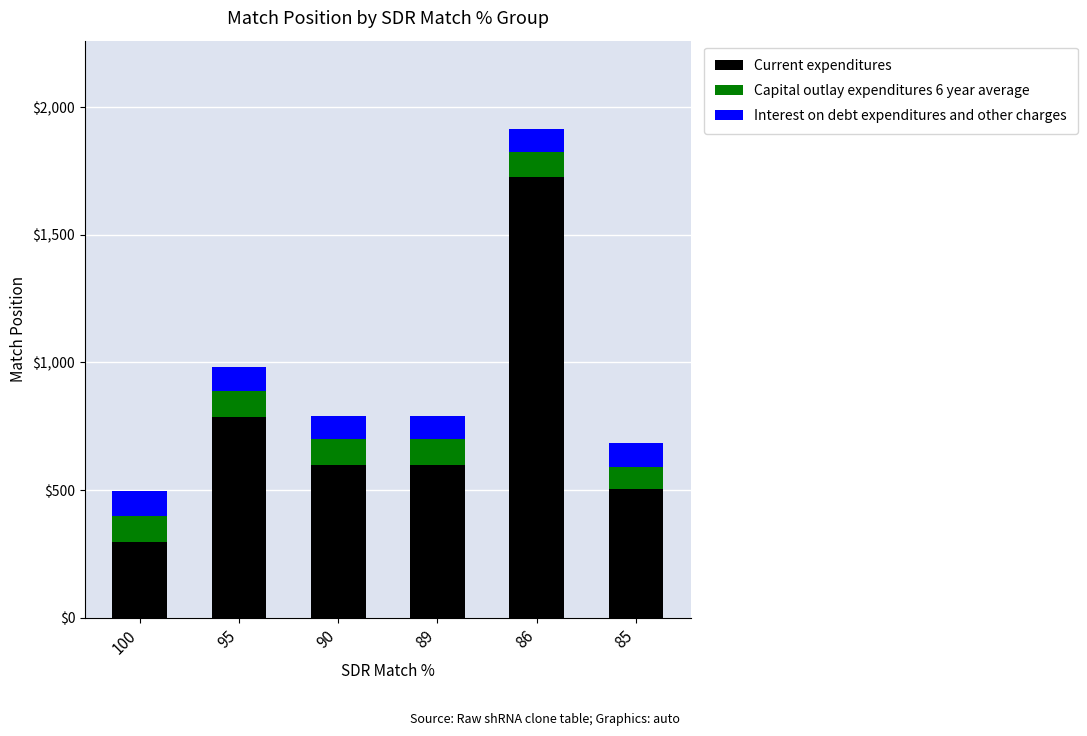

Reading left to right, list the values for the Current expenditures series.

298	788	600	600	1726	504